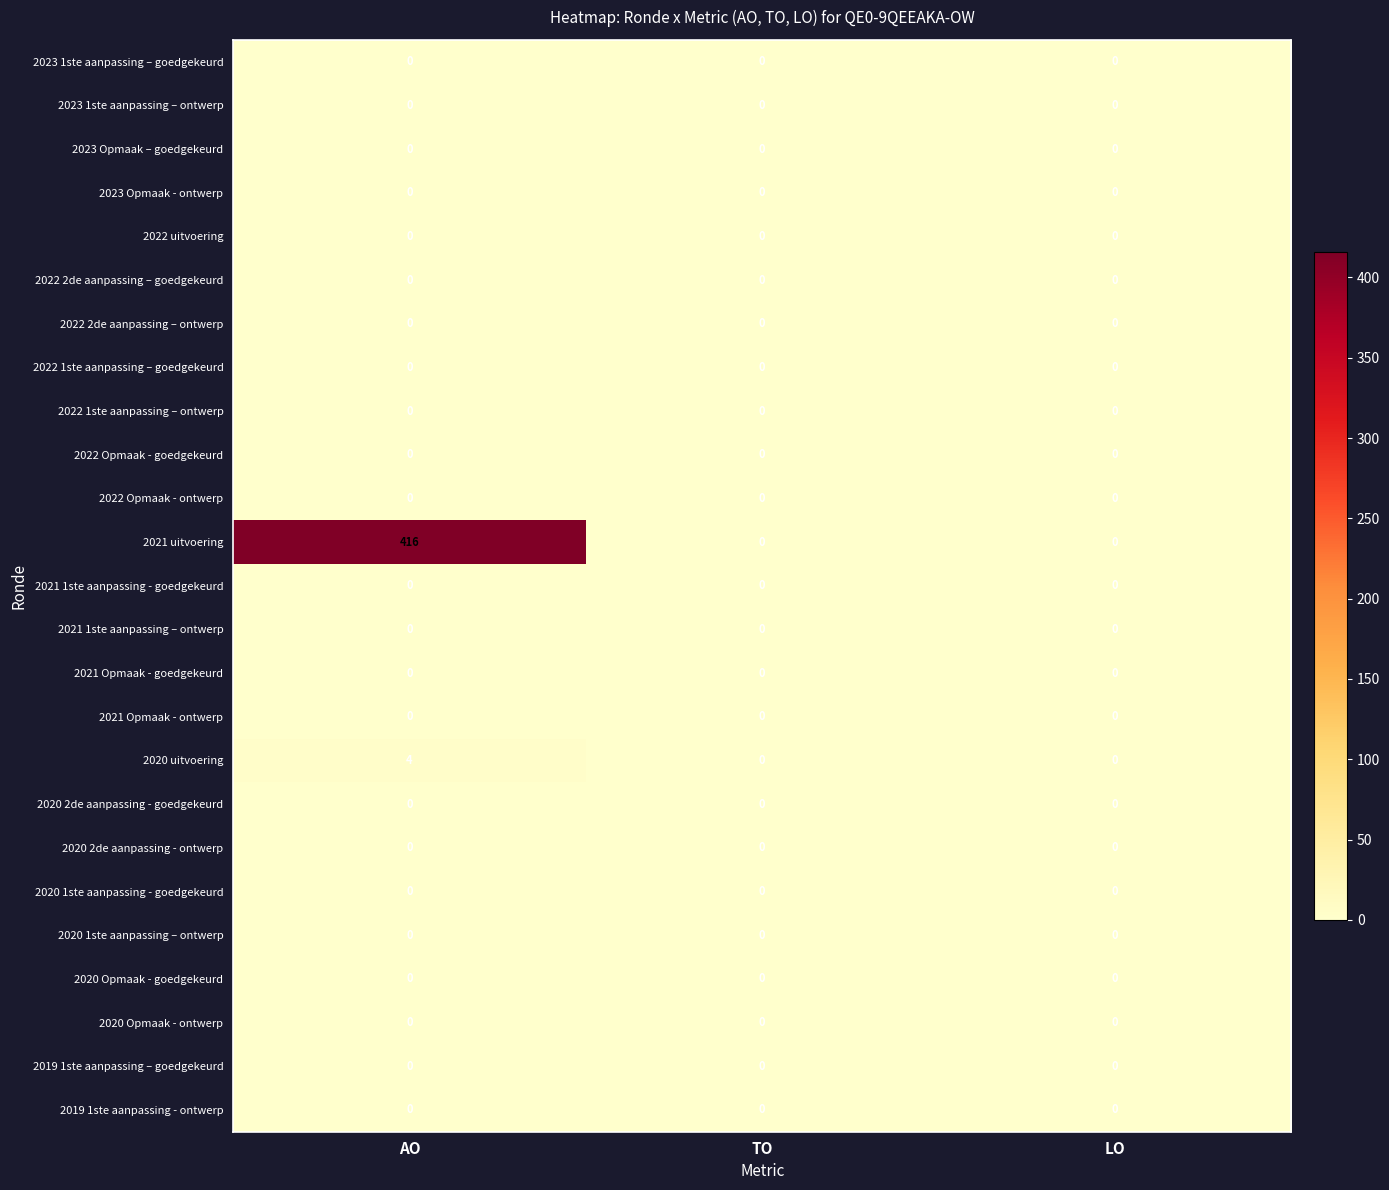

At how many categories does at least one series exceed 107?

1